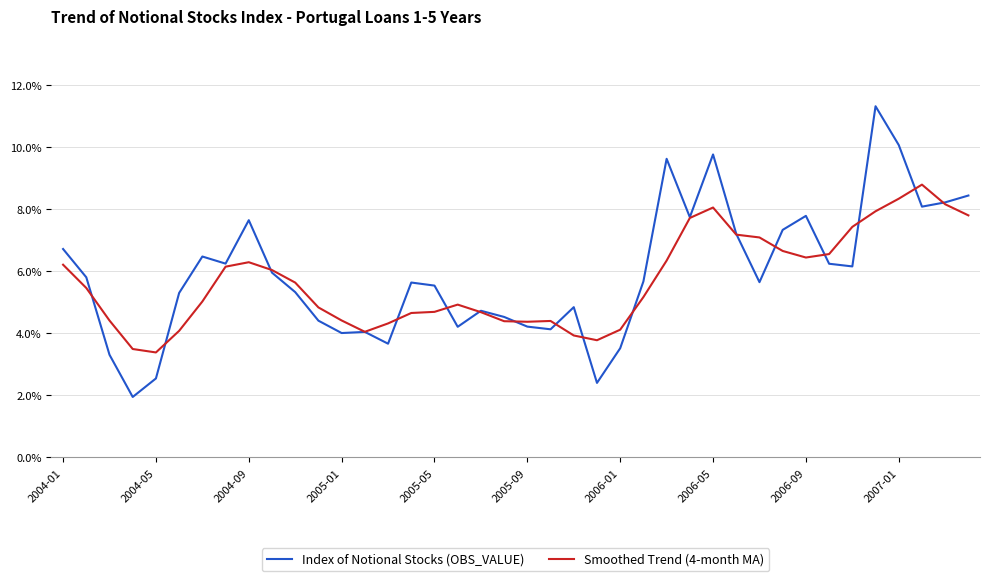

What is the maximum value for Index of Notional Stocks (OBS_VALUE)?

11.3